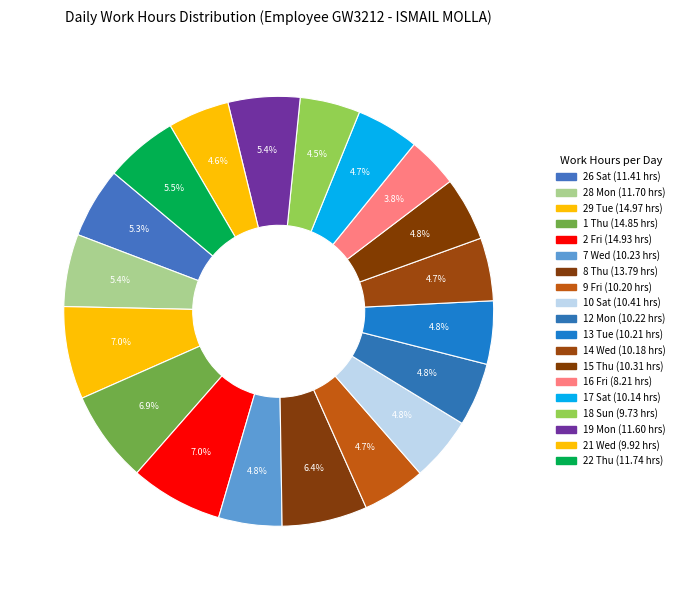

How many segments does this pie chart have?

19